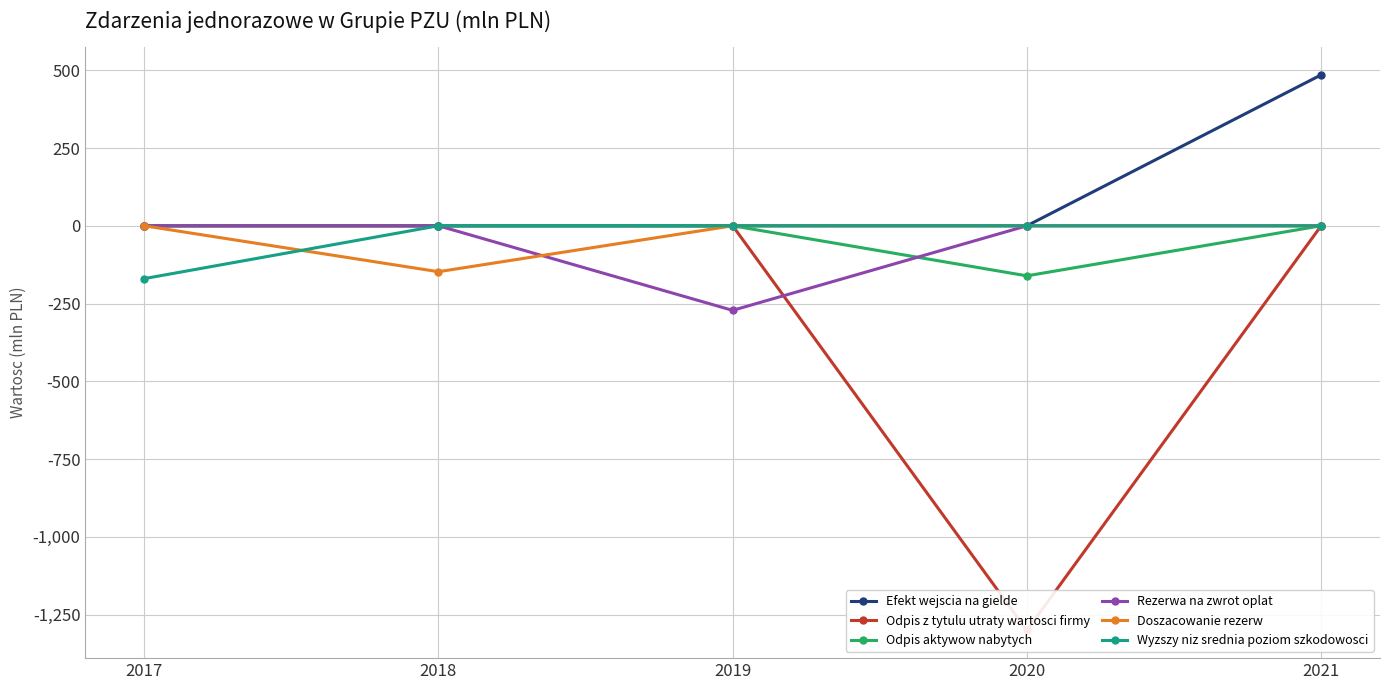

True or false: Odpis z tytulu utraty wartosci firmy and Rezerwa na zwrot oplat cross at least once.

True